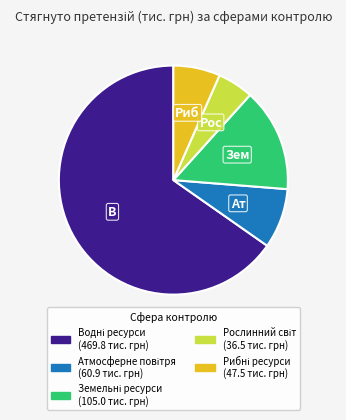

Does any single category account for the majority?

Yes